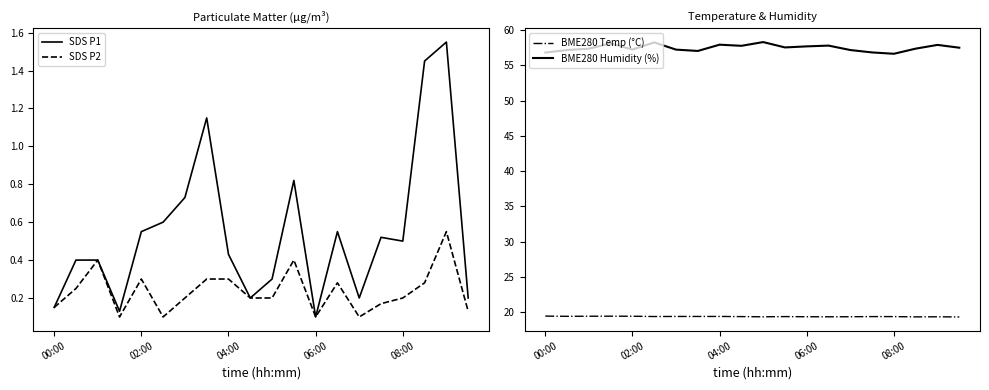

The SDS P2 series shows 0.1 at 06:00. True or false?

True